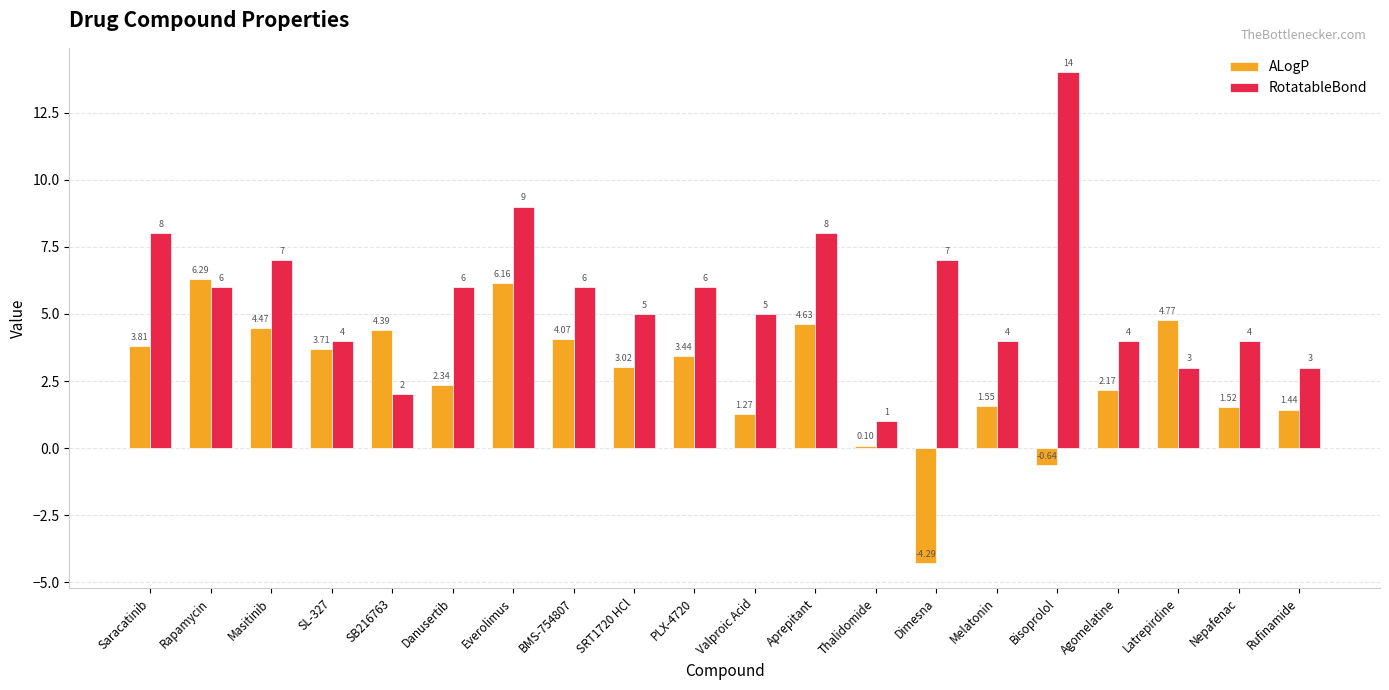

What is the difference between the second highest and second lowest values in the ALogP series?

6.8